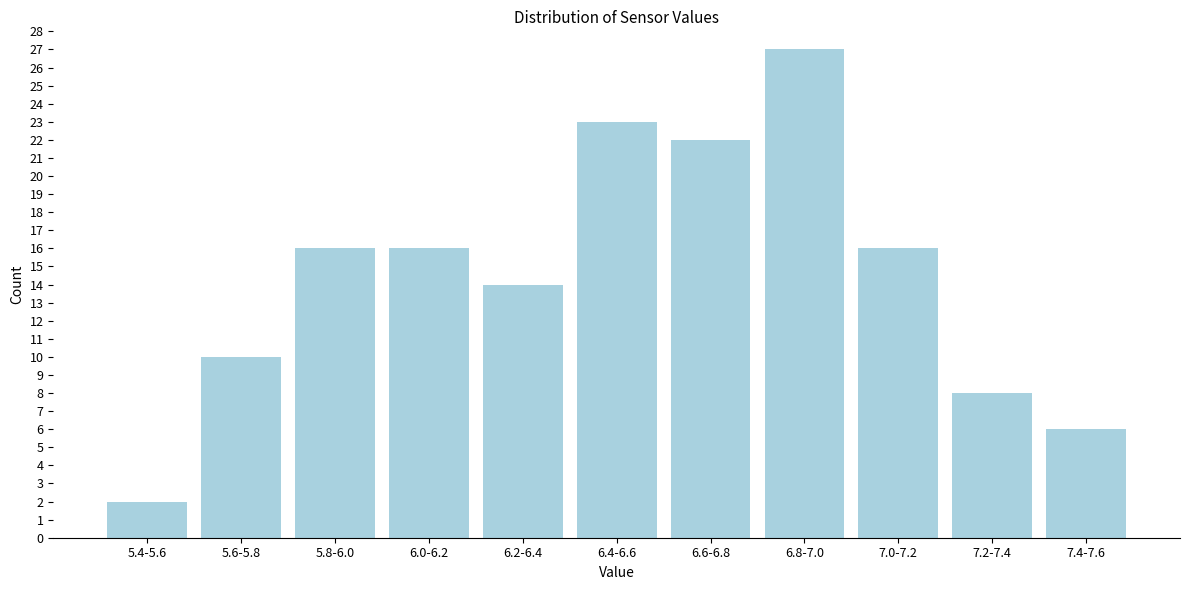

Reading left to right, list all the values displayed in this chart.

2	10	16	16	14	23	22	27	16	8	6